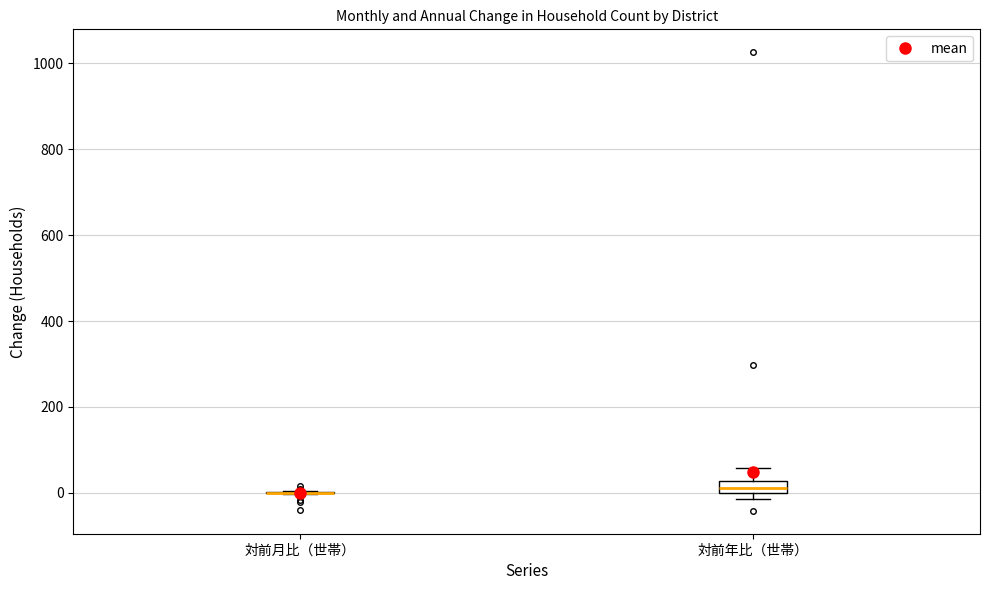

Comparing the boxes themselves (not the whiskers), which one is the tallest?

対前年比（世帯）